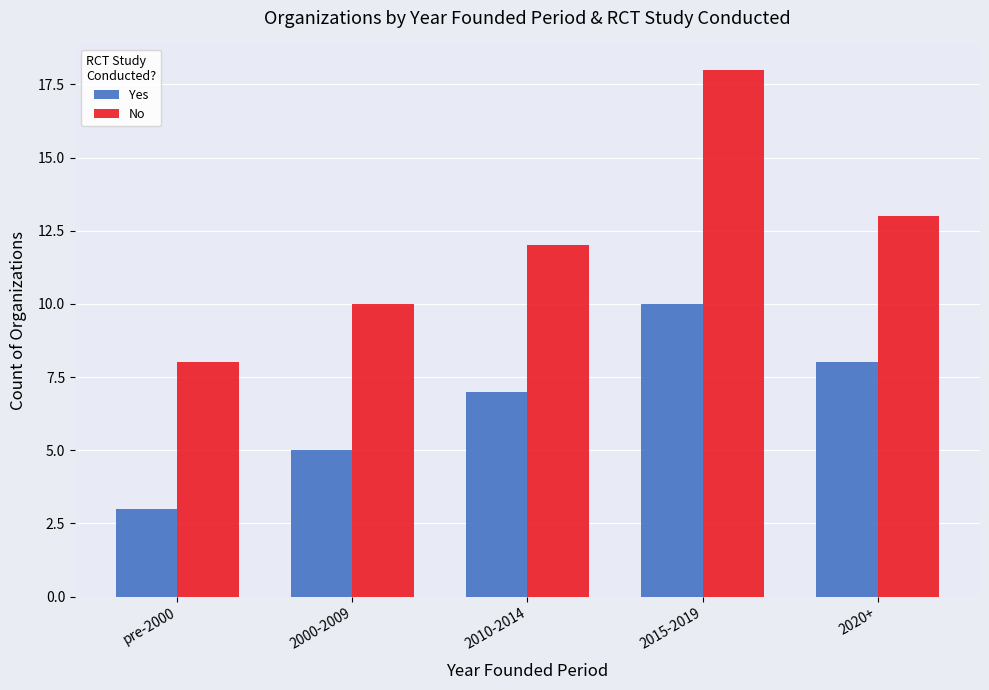

Reading left to right, what are all the values shown in this chart?

Yes: pre-2000=3	2000-2009=5	2010-2014=7	2015-2019=10	2020+=8
No: pre-2000=8	2000-2009=10	2010-2014=12	2015-2019=18	2020+=13